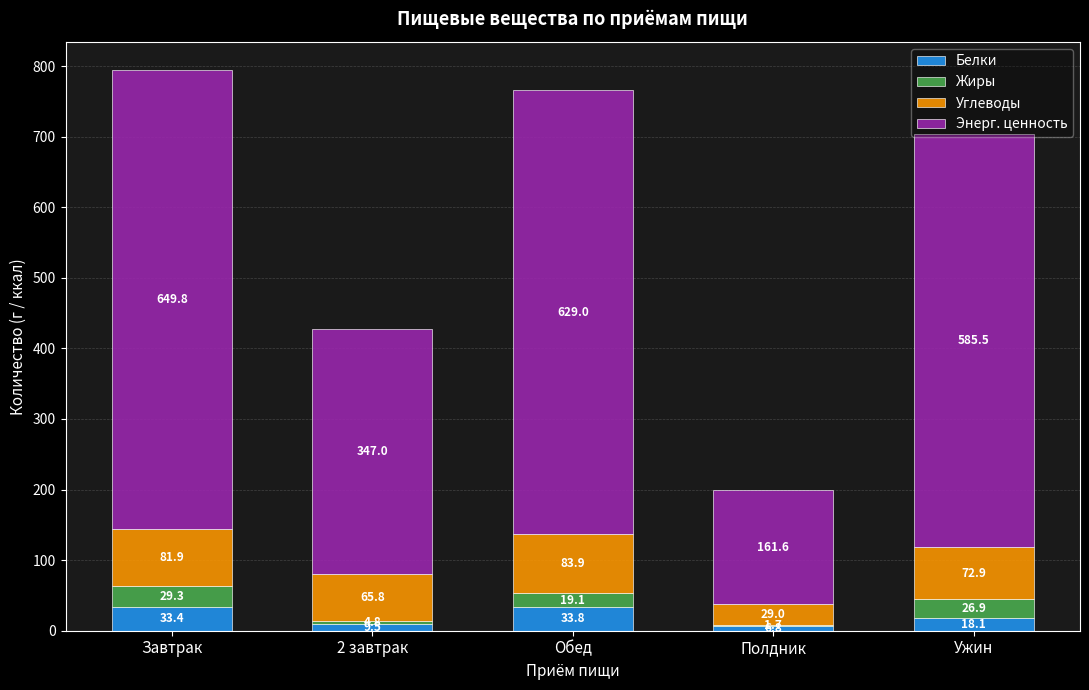

At which category is the sum across all series the highest?

Завтрак